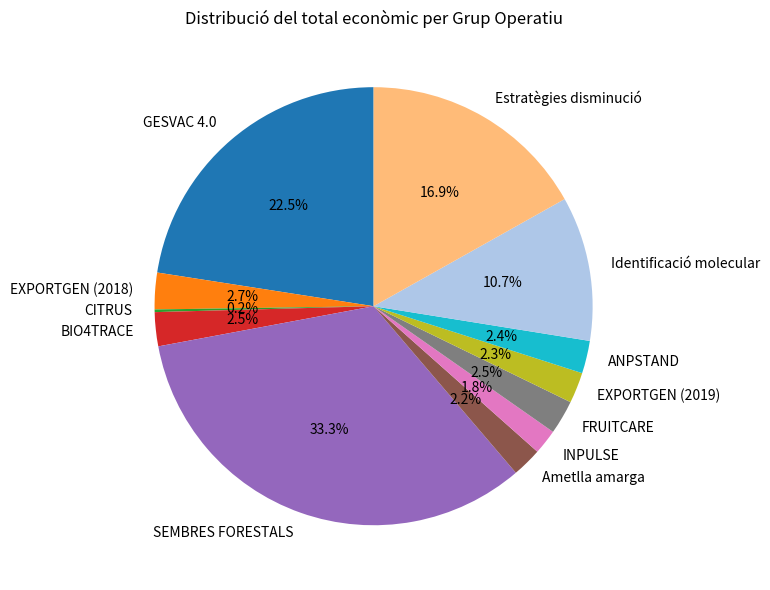

Does SEMBRES FORESTALS account for over 50% of the chart?

No